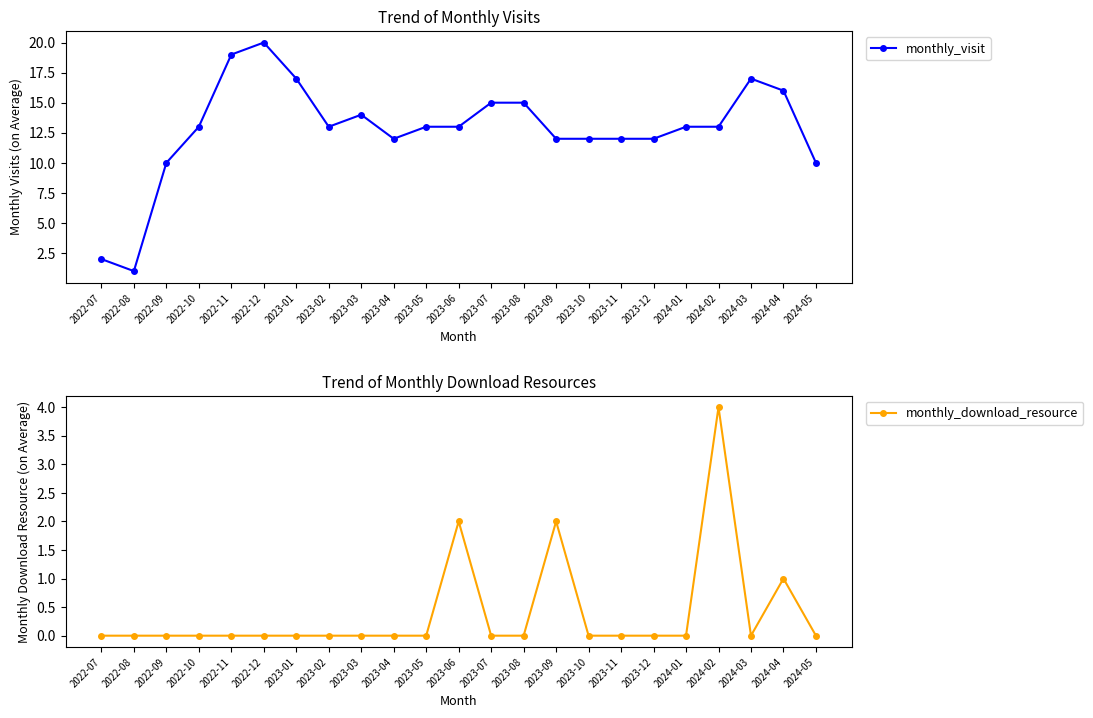

True or false: monthly_download_resource and monthly_visit intersect in this chart.

False